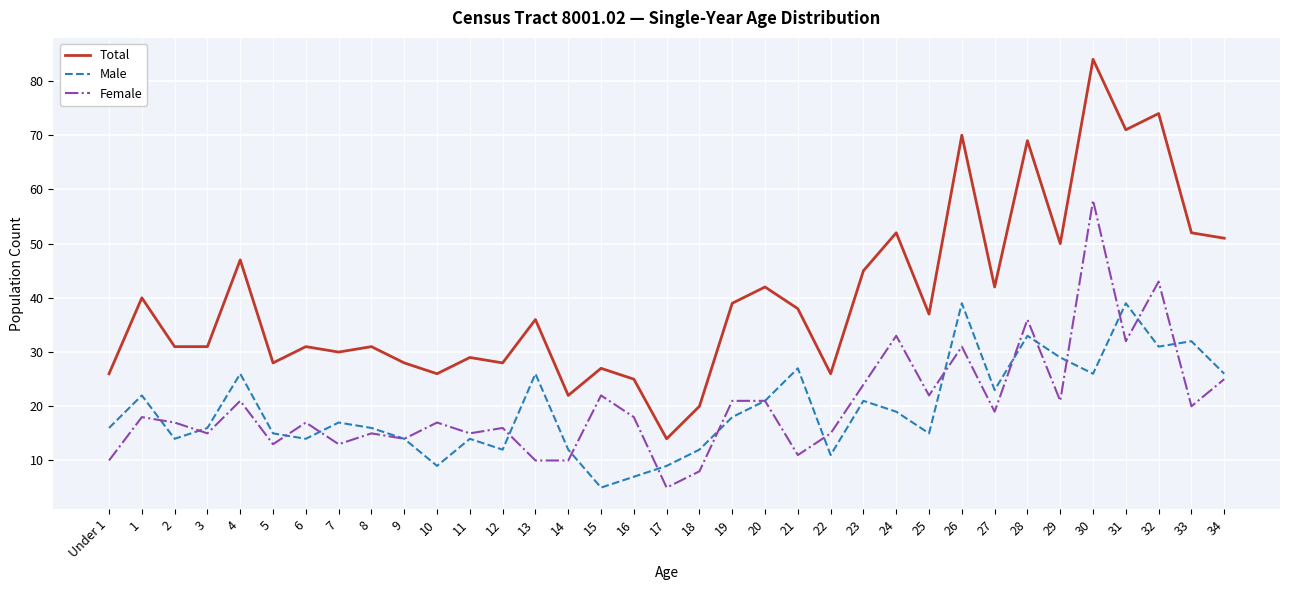

What is the sum of all Female values?

706